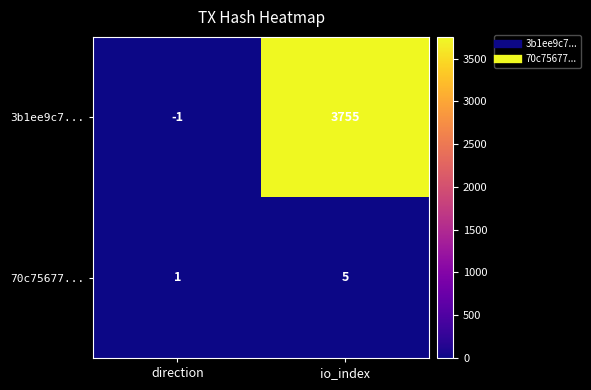

What is the sum of the 3b1ee9c7... values at direction and io_index?

3754